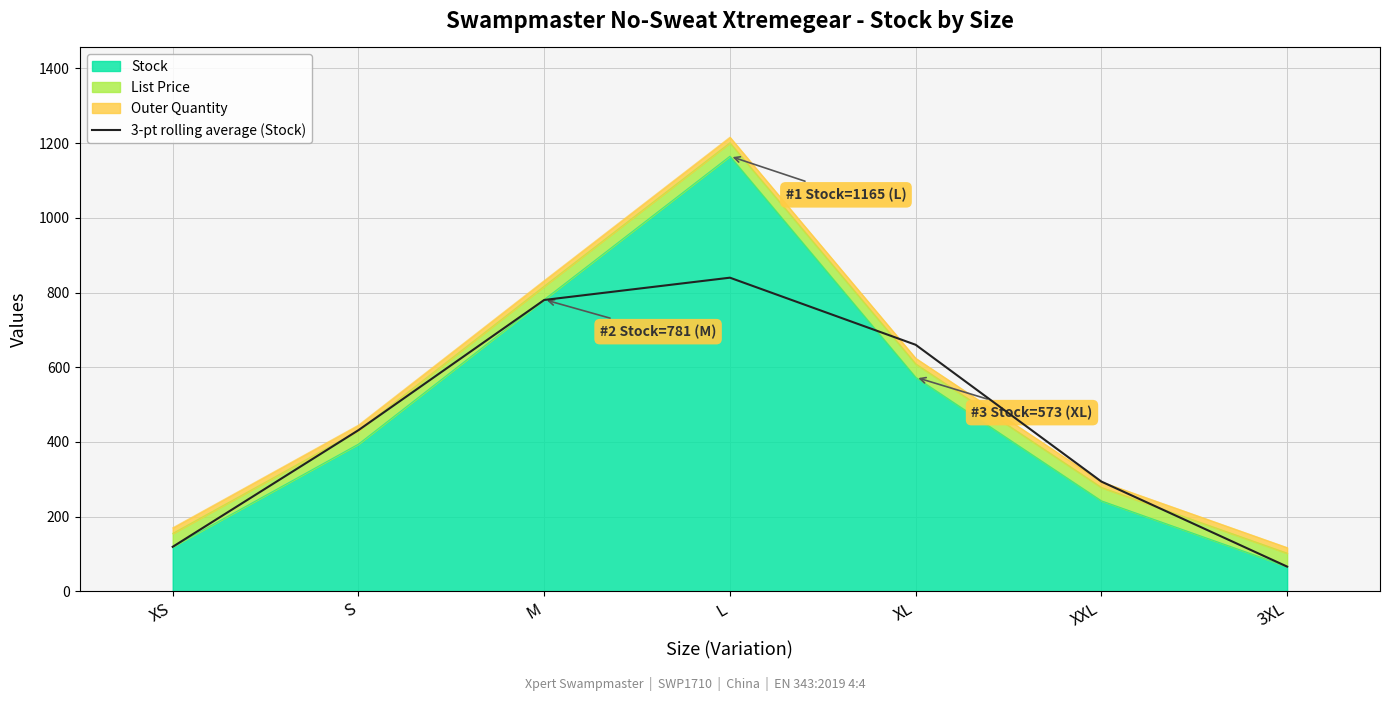

What is the label of the 5th point from the right?

M